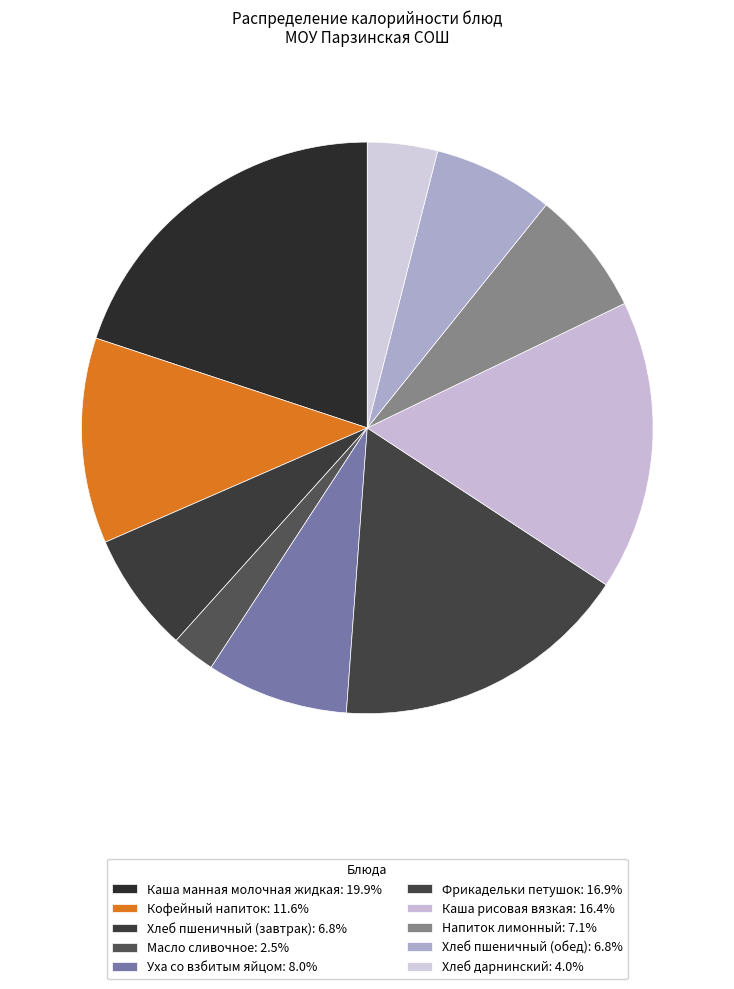

True or false: Каша манная молочная жидкая accounts for 20% of the total.

True